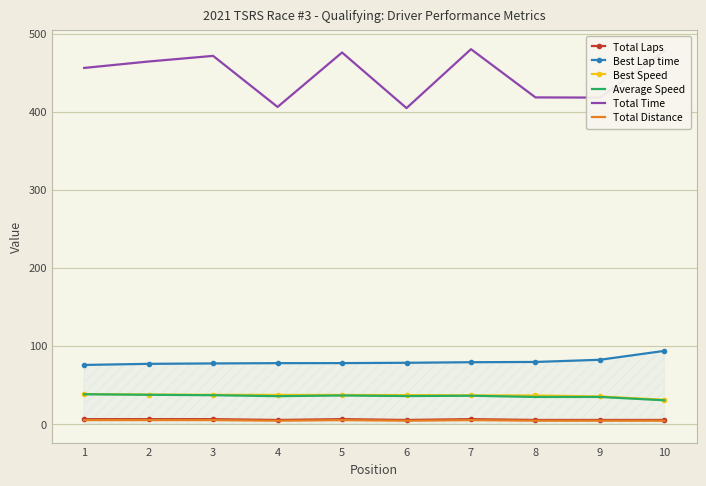

True or false: Average Speed and Best Speed cross at least once.

False